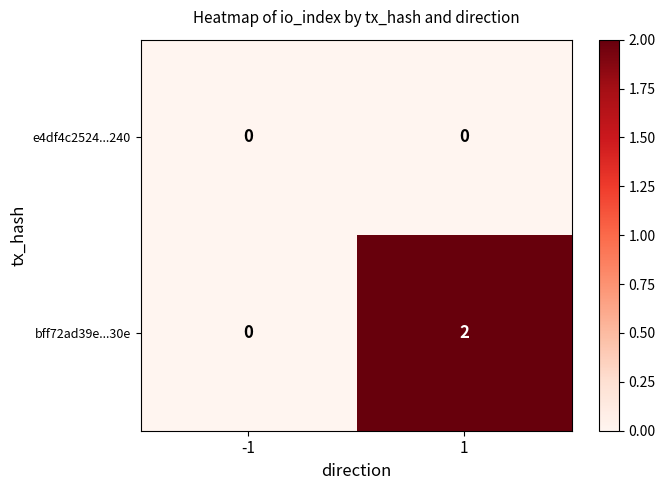

List the series in order of their overall mean, lowest first.

e4df4c2524...240, bff72ad39e...30e